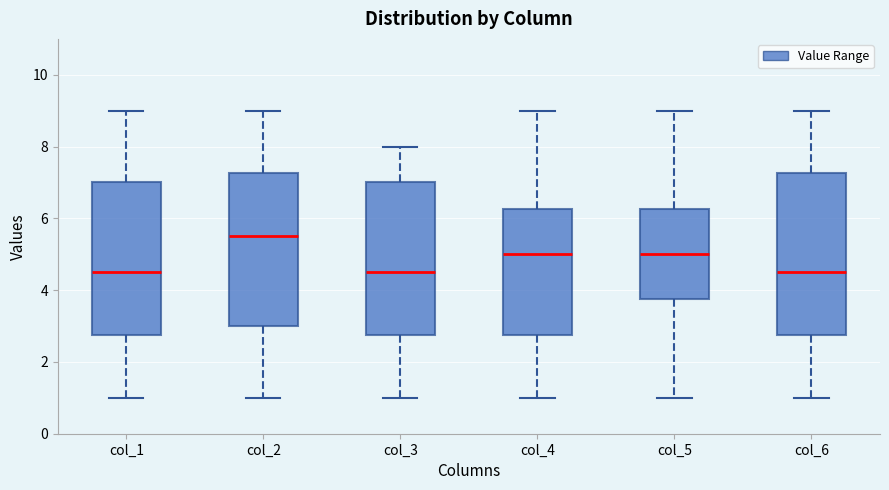

Reading left to right, transcribe this box plot: for each box, give where its median line is, the range the box spans, and where its two whiskers end, as read against the y-axis. The values are not printed on the chart, so give them approximately, as read against the axis.

col_1: median 4.6, box 2.8 to 7.0, whiskers 1.0 to 9.0
col_2: median 5.6, box 3.0 to 7.2, whiskers 1.0 to 9.0
col_3: median 4.6, box 2.8 to 7.0, whiskers 1.0 to 8.0
col_4: median 5.0, box 2.8 to 6.2, whiskers 1.0 to 9.0
col_5: median 5.0, box 3.8 to 6.2, whiskers 1.0 to 9.0
col_6: median 4.6, box 2.8 to 7.2, whiskers 1.0 to 9.0